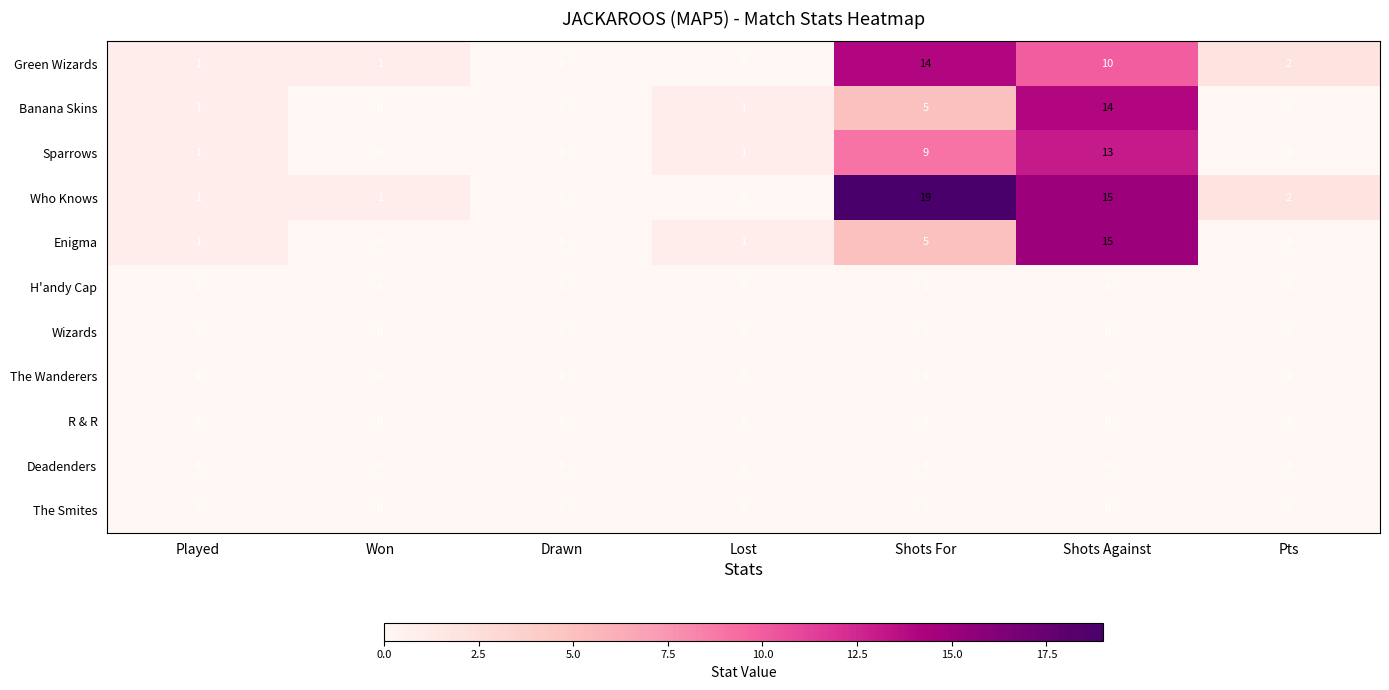

What is the difference between the Banana Skins values at Shots For and Shots Against?

9